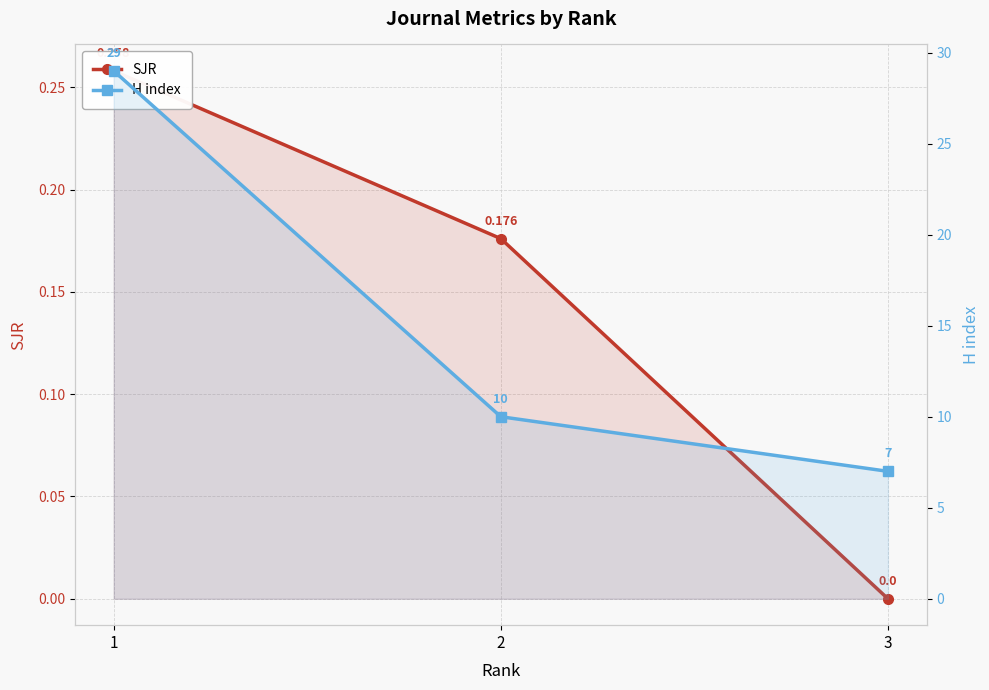

What is the value of the SJR point at the 1st from the left?

0.3